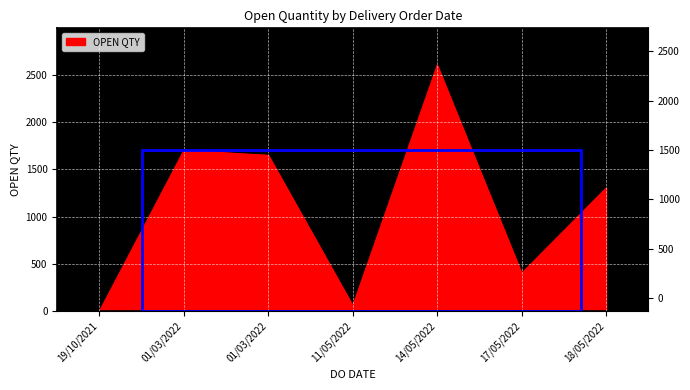

What is the greatest value displayed?

2600